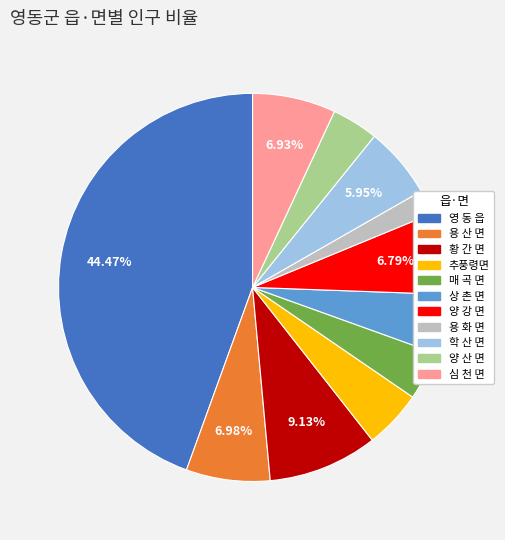

Combined, do 학 산 면 and 추풍령면 account for over 50%?

No